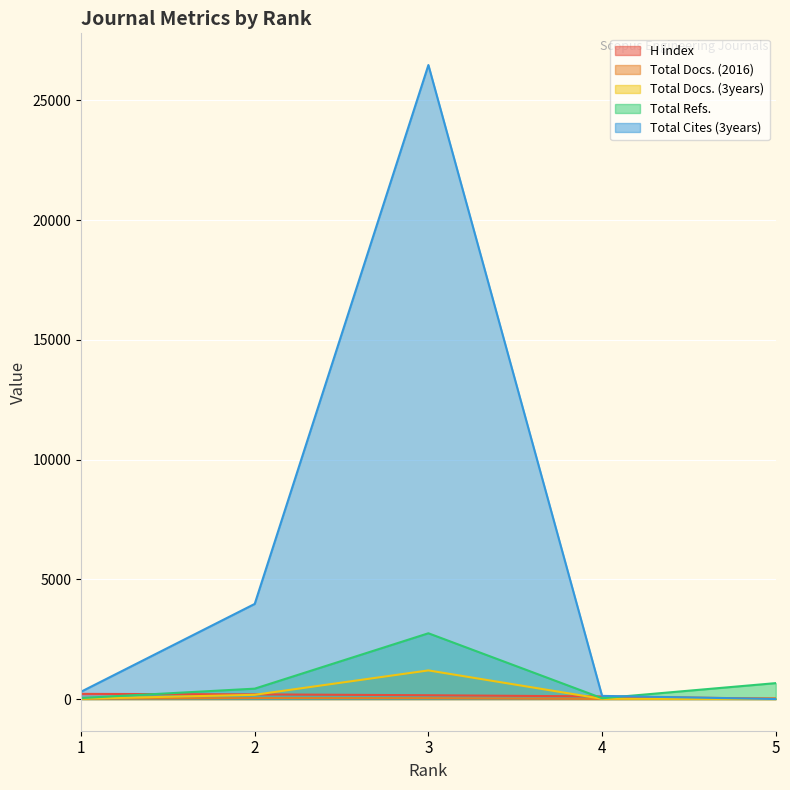

Reading right to left, what are all the values shown in this chart?

H index: 14	108	158	195	215
Total Docs. (2016): 24	4	35	39	12
Total Docs. (3years): 0	9	1195	176	12
Total Refs.: 664	33	2746	433	41
Total Cites (3years): 0	131	26477	3972	304